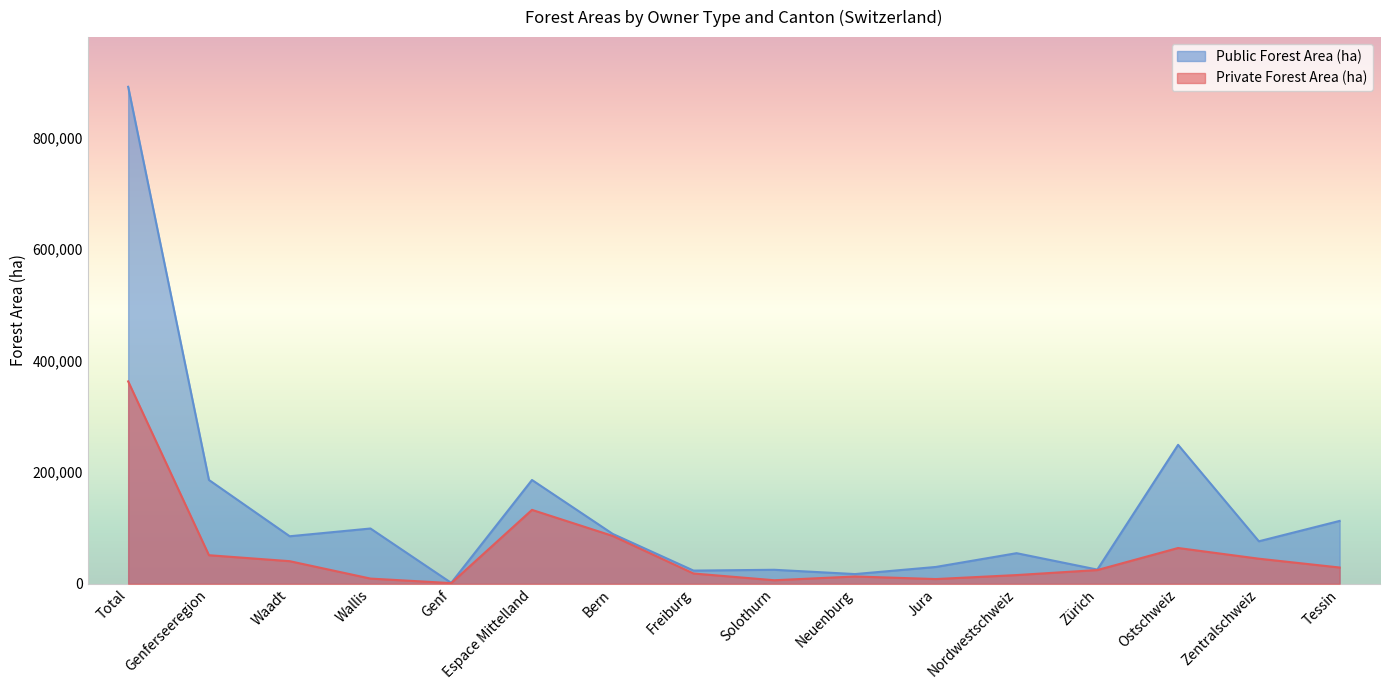

Does the chart display data point markers on the line(s)?

No